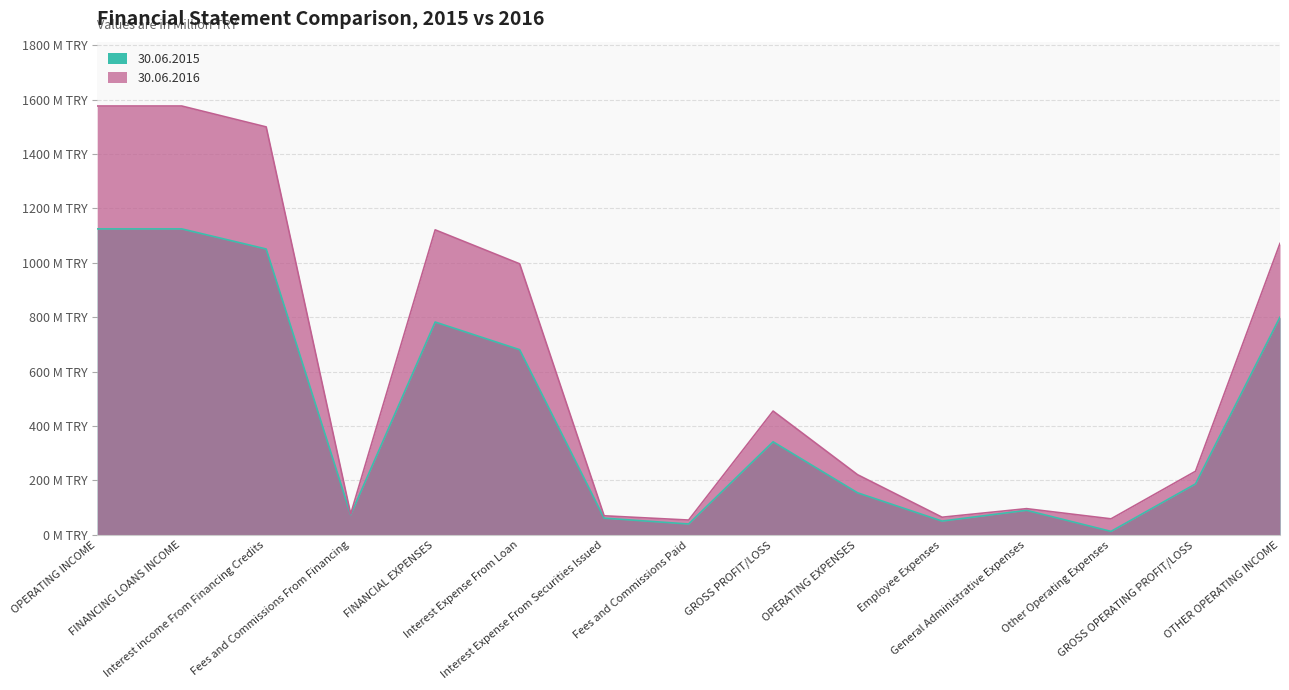

At which label does 30.06.2016 first exceed 233?

OPERATING INCOME